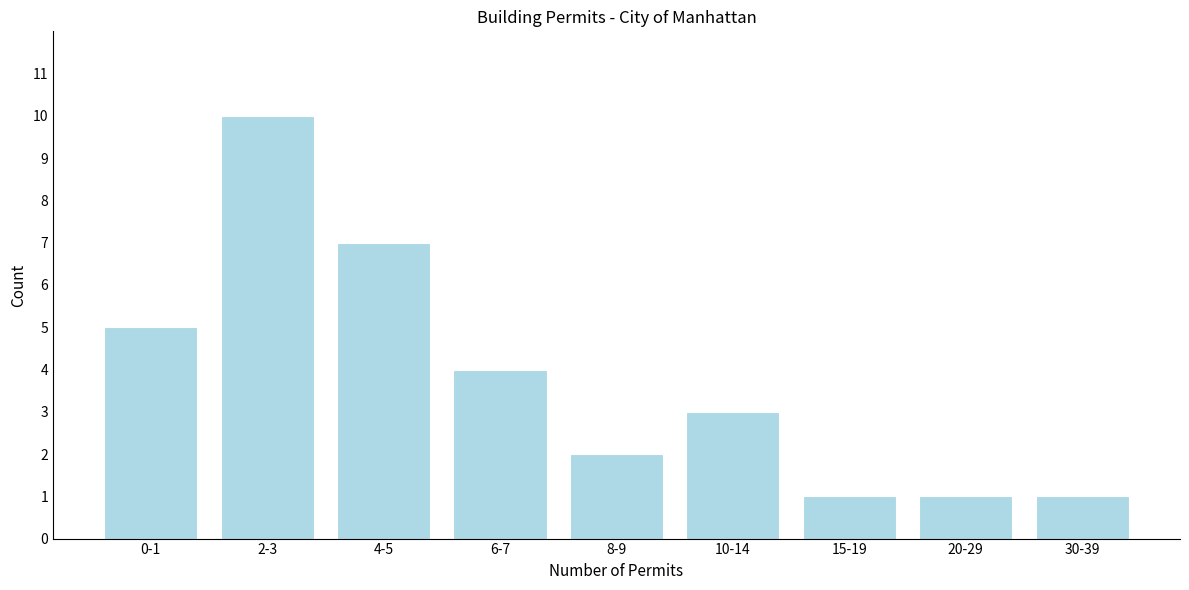

Reading left to right, list all the values displayed in this chart.

5	10	7	4	2	3	1	1	1